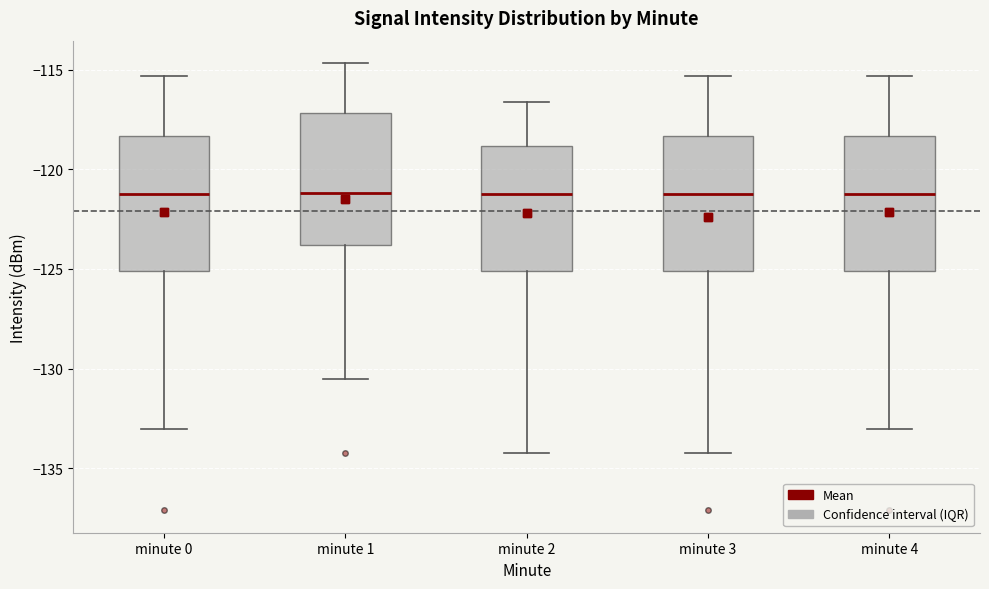

Reading left to right, transcribe this box plot: for each box, give where its median line is, the range the box spans, and where its two whiskers end, as read against the y-axis. The values are not printed on the chart, so give them approximately, as read against the axis.

minute 0: median -121.0, box -125.0 to -118.5, whiskers -133.0 to -115.5
minute 1: median -121.0, box -124.0 to -117.0, whiskers -130.5 to -114.5
minute 2: median -121.0, box -125.0 to -119.0, whiskers -134.0 to -116.5
minute 3: median -121.0, box -125.0 to -118.5, whiskers -134.0 to -115.5
minute 4: median -121.0, box -125.0 to -118.5, whiskers -133.0 to -115.5